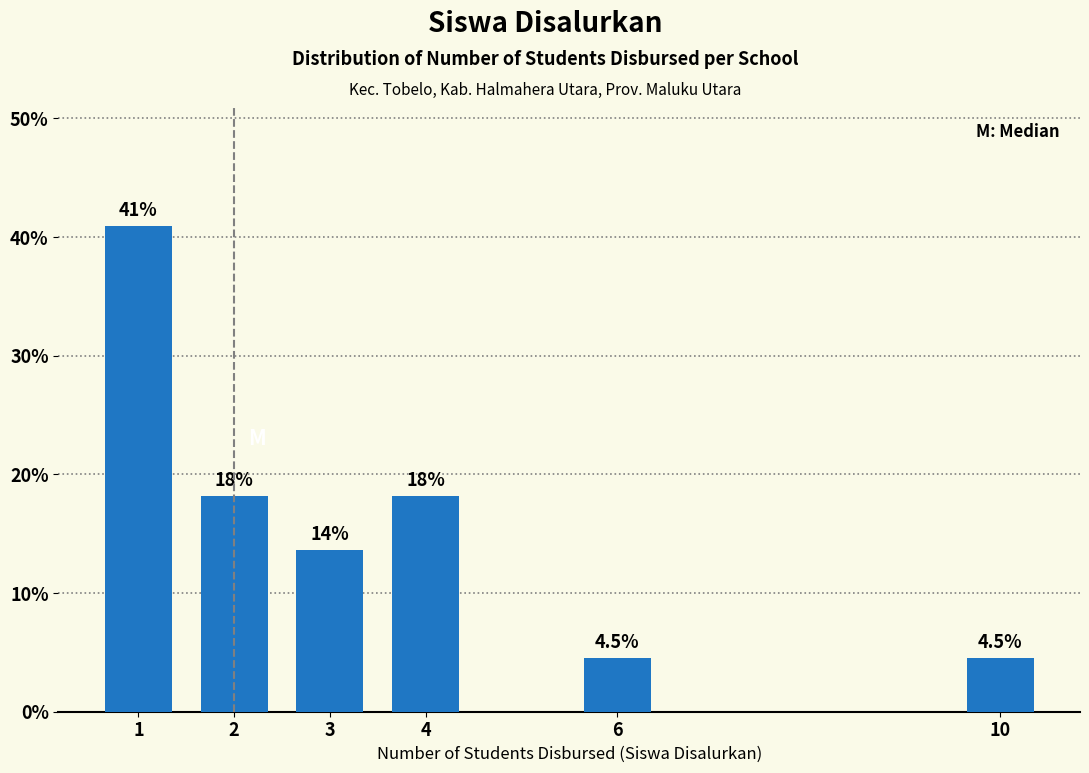

Reading right to left, extract all data points from this chart.

10=4.5	6=4.5	4=18.2	3=13.6	2=18.2	1=40.9